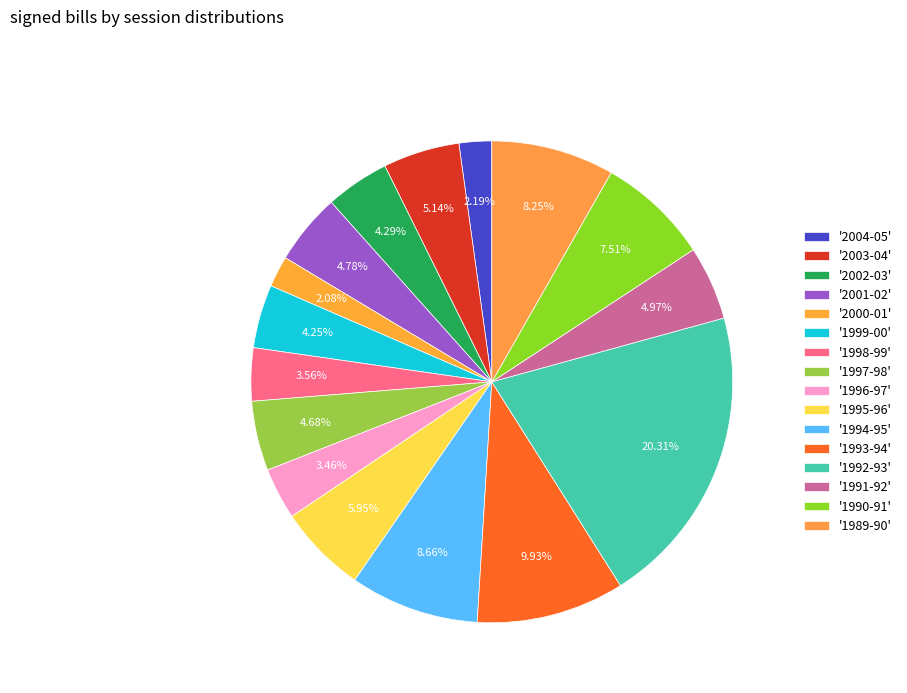

Is there any slice that represents more than half of the pie?

No